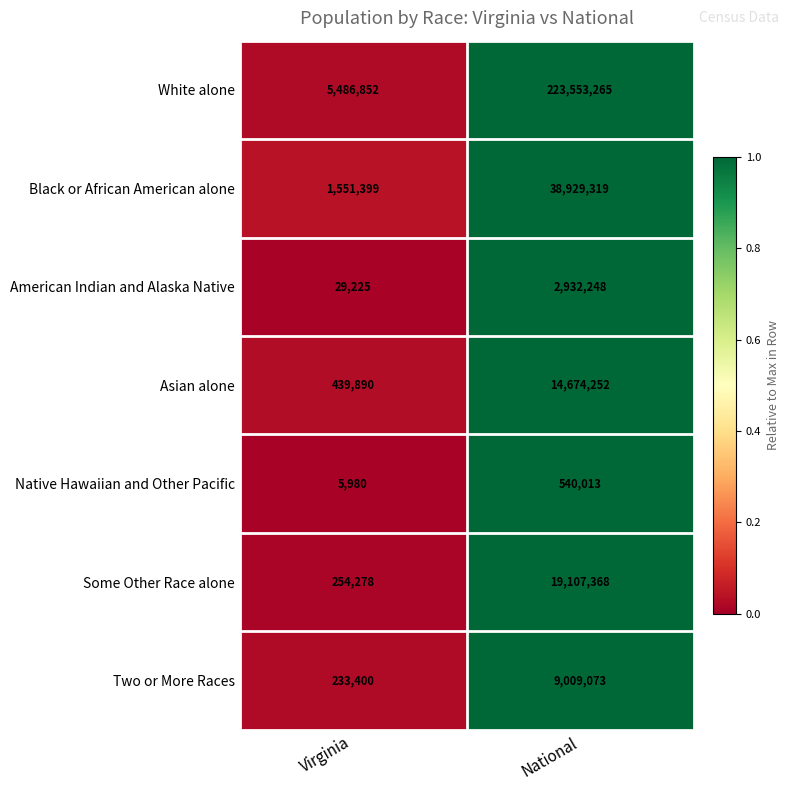

Which series has the widest spread of values?

White alone